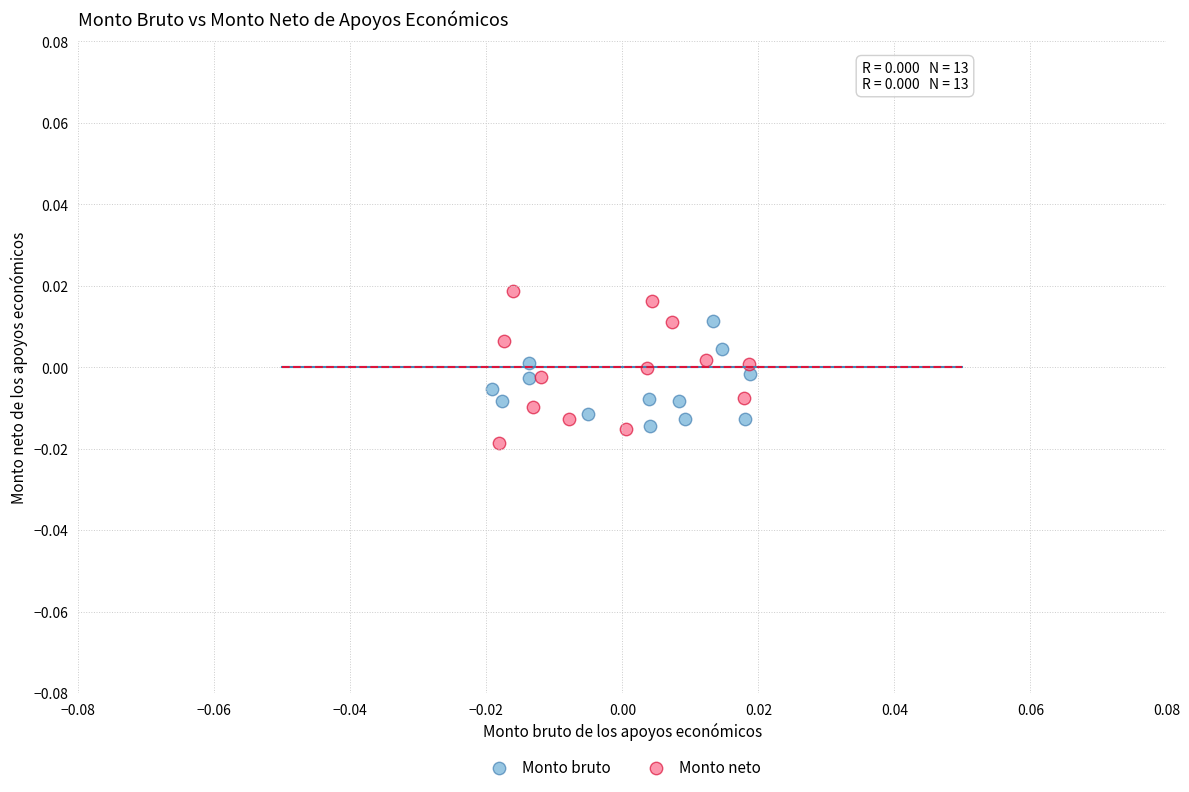

Which series reaches the maximum Y coordinate?

Monto neto